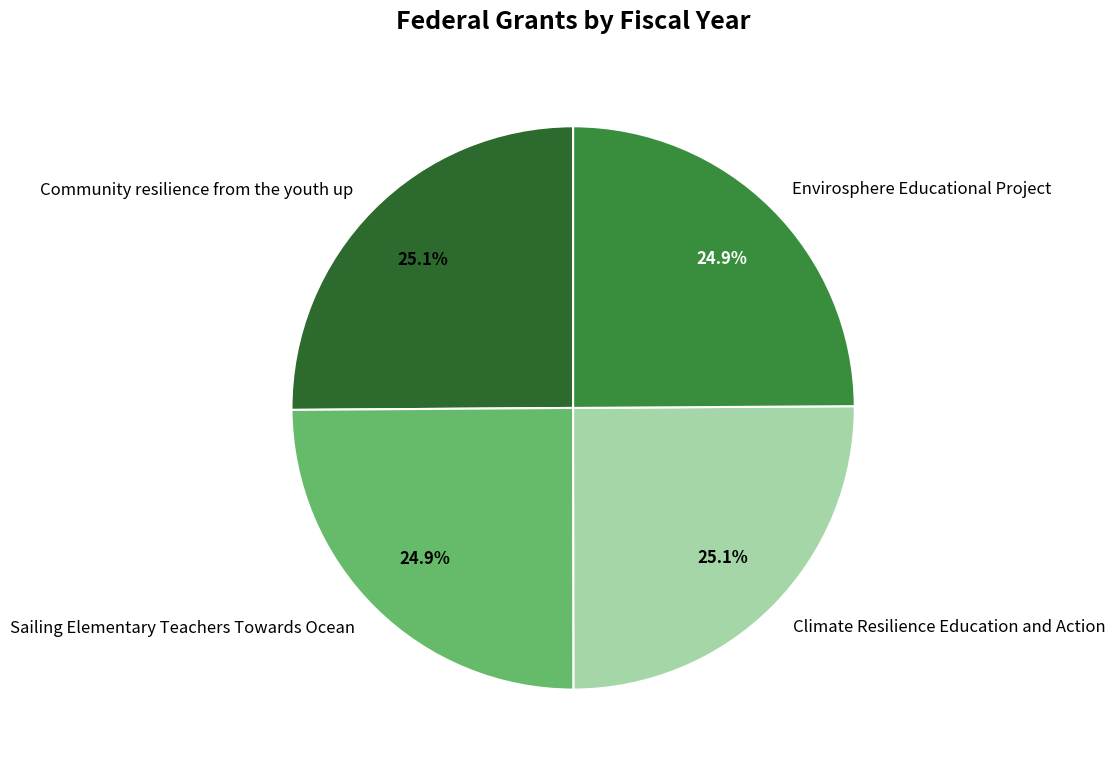

How many slices are in this pie chart?

4